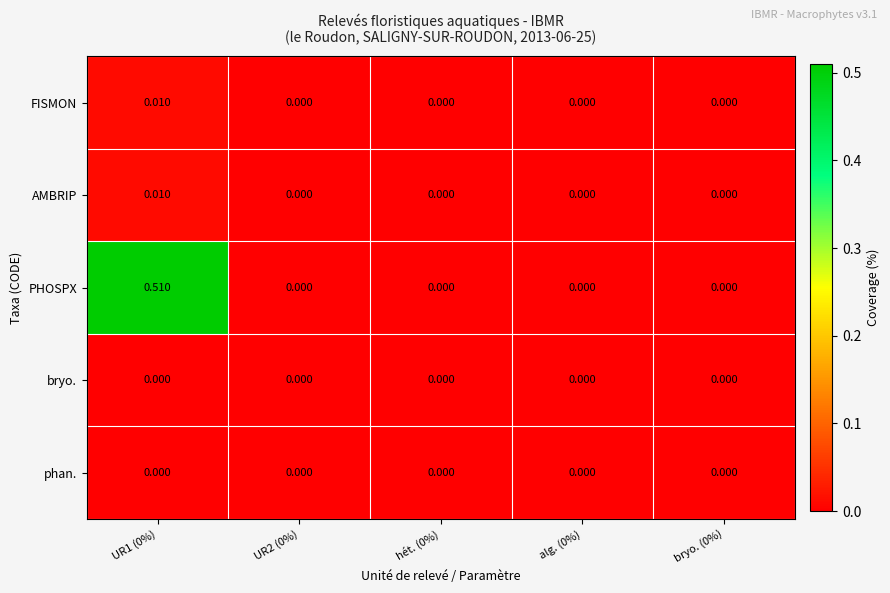

Which series has the largest total across all categories?

PHOSPX